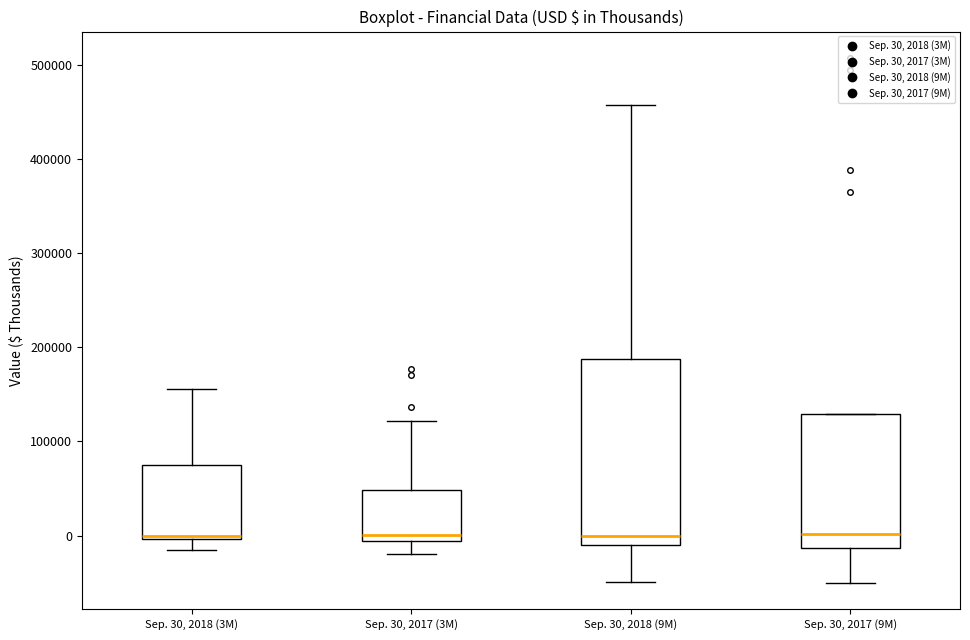

Reading left to right, read every box against the y-axis: the position of its median line, the range the box covers, and the ends of its whiskers. The values are not printed on the chart, so give them approximately, as read against the axis.

Sep. 30, 2018 (3M): median 0 (just above the box's lower edge), box 0 to 80000, whiskers -10000 to 160000
Sep. 30, 2017 (3M): median 0, box -10000 to 50000, whiskers -20000 to 120000
Sep. 30, 2018 (9M): median 0, box -10000 to 190000, whiskers -50000 to 460000
Sep. 30, 2017 (9M): median 0, box -10000 to 130000, whiskers -50000 to 130000